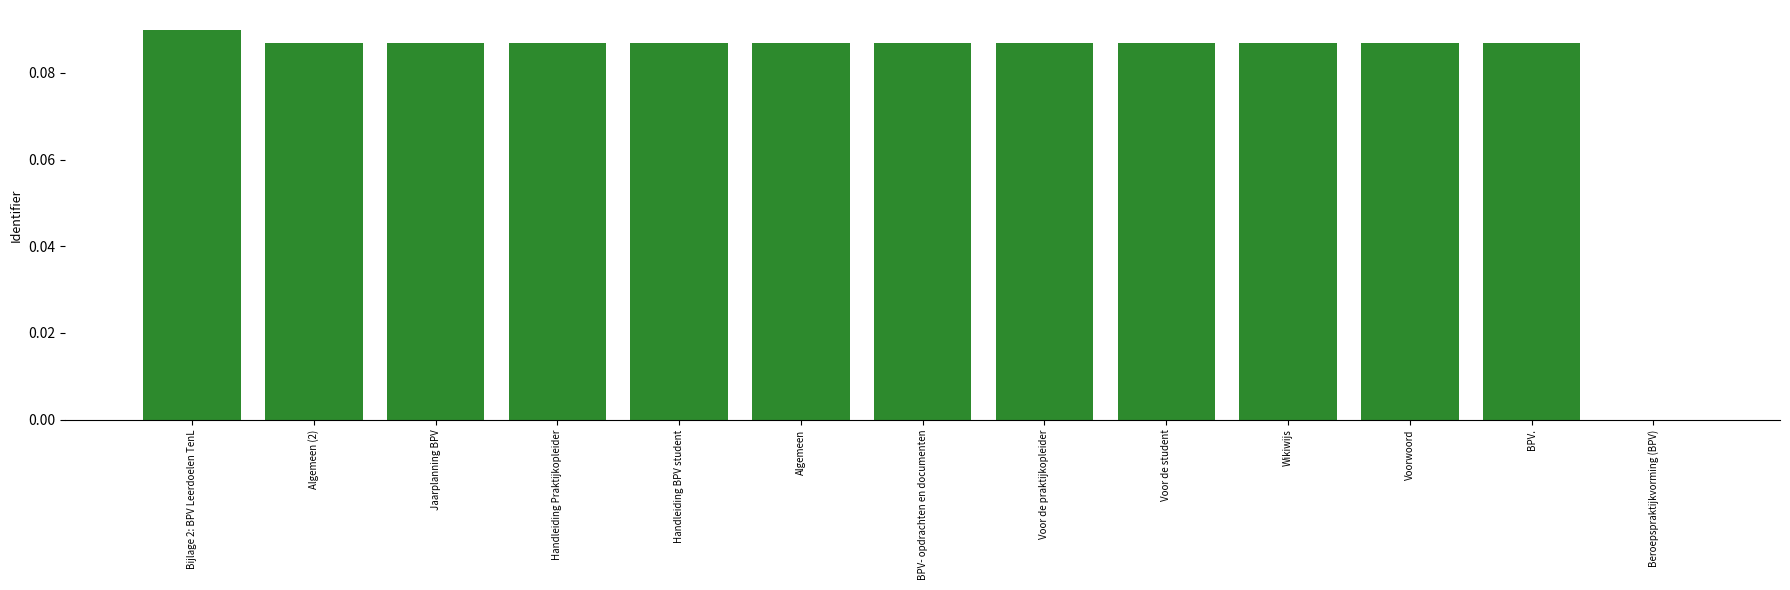

The chart shows a value of 0.1 at Beroepspraktijkvorming (BPV). True or false?

False